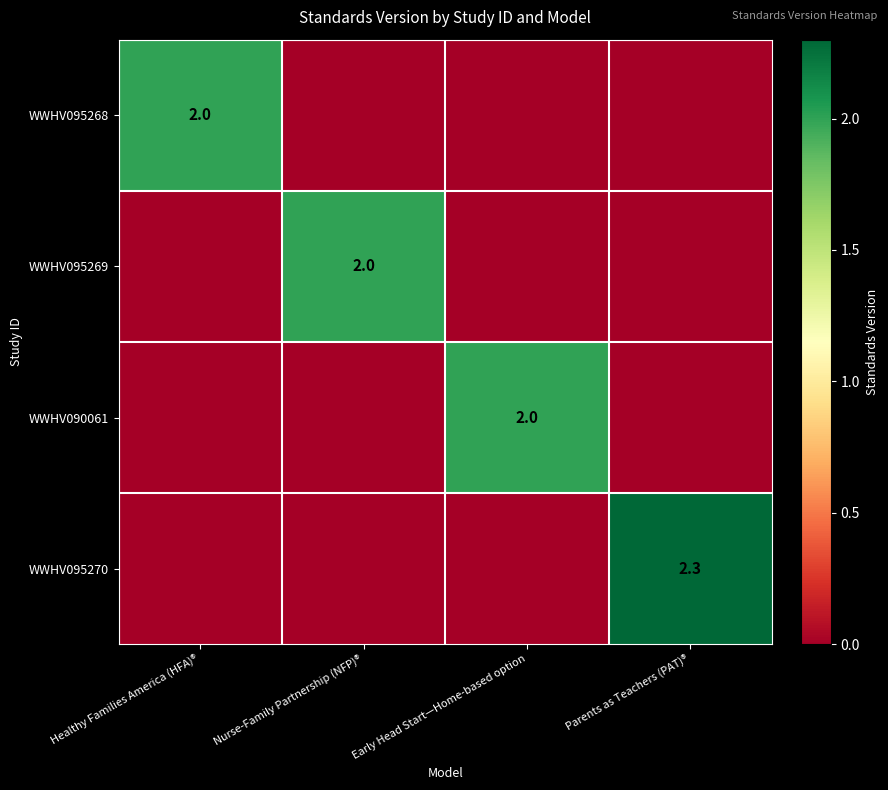

True or false: WWHV095268 has a value of 1.3 at Healthy Families America (HFA)®.

False